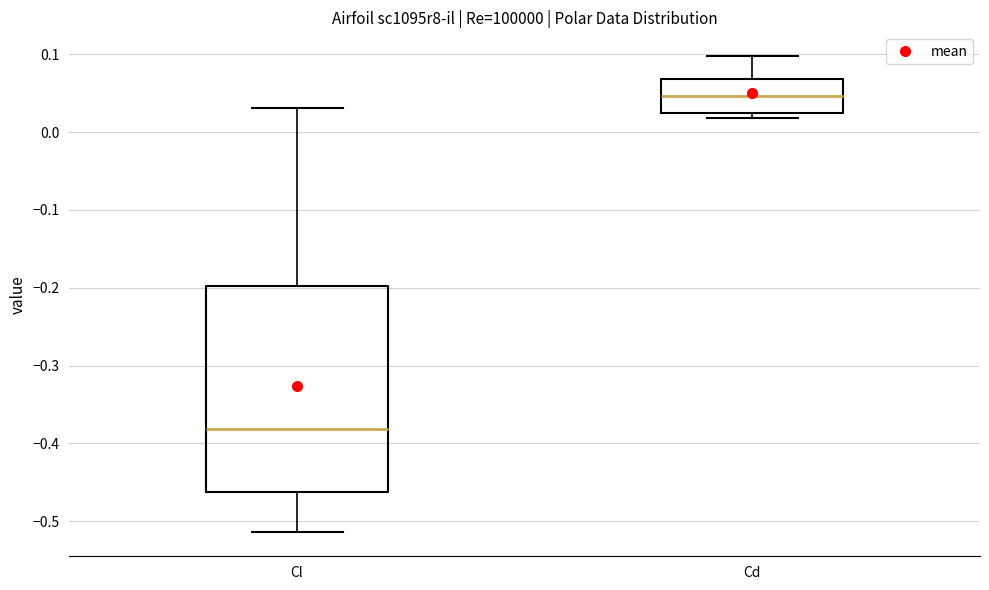

Reading left to right, read every box against the y-axis: the position of its median line, the range the box covers, and the ends of its whiskers. The values are not printed on the chart, so give them approximately, as read against the axis.

Cl: median -0.38, box -0.46 to -0.20, whiskers -0.51 to 0.03
Cd: median 0.05, box 0.02 to 0.07, whiskers 0.02 (just below the box's lower edge) to 0.10